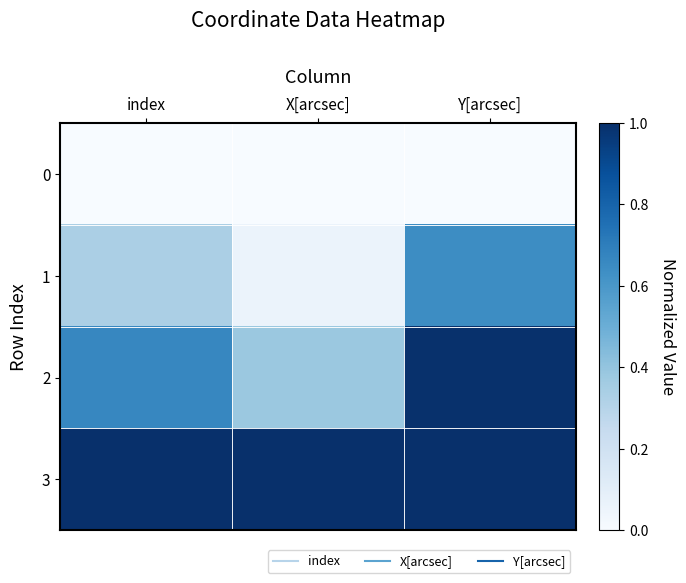

What is the maximum value shown in the chart?

1.0